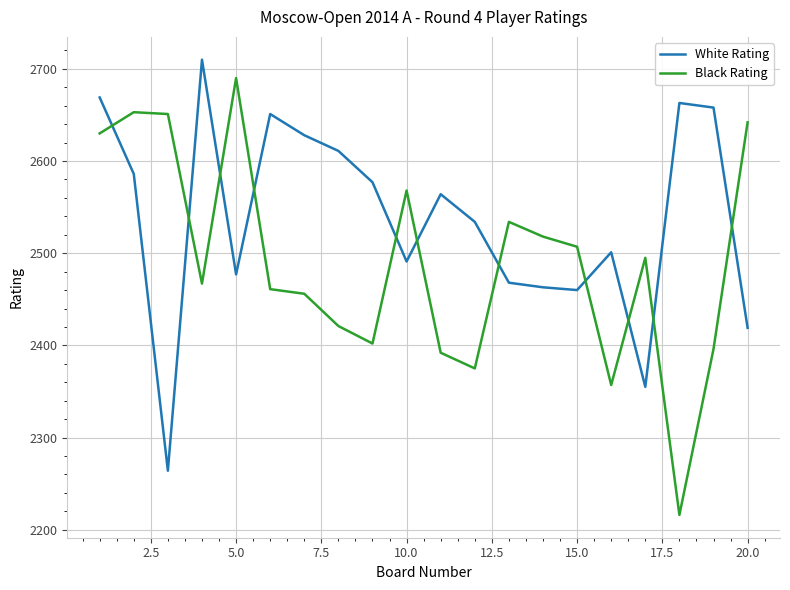

Which series has the largest total across all categories?

White Rating